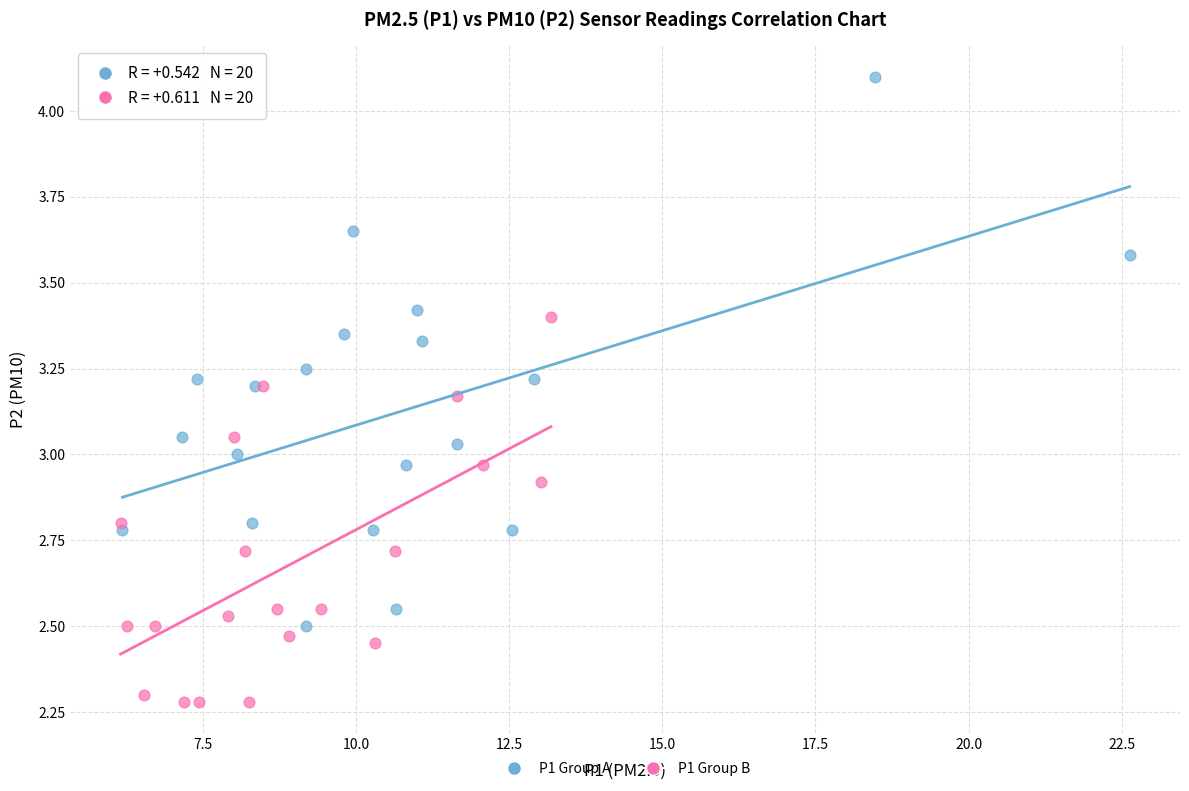

What are all the series names shown in the legend?

P1 Group A, P1 Group B